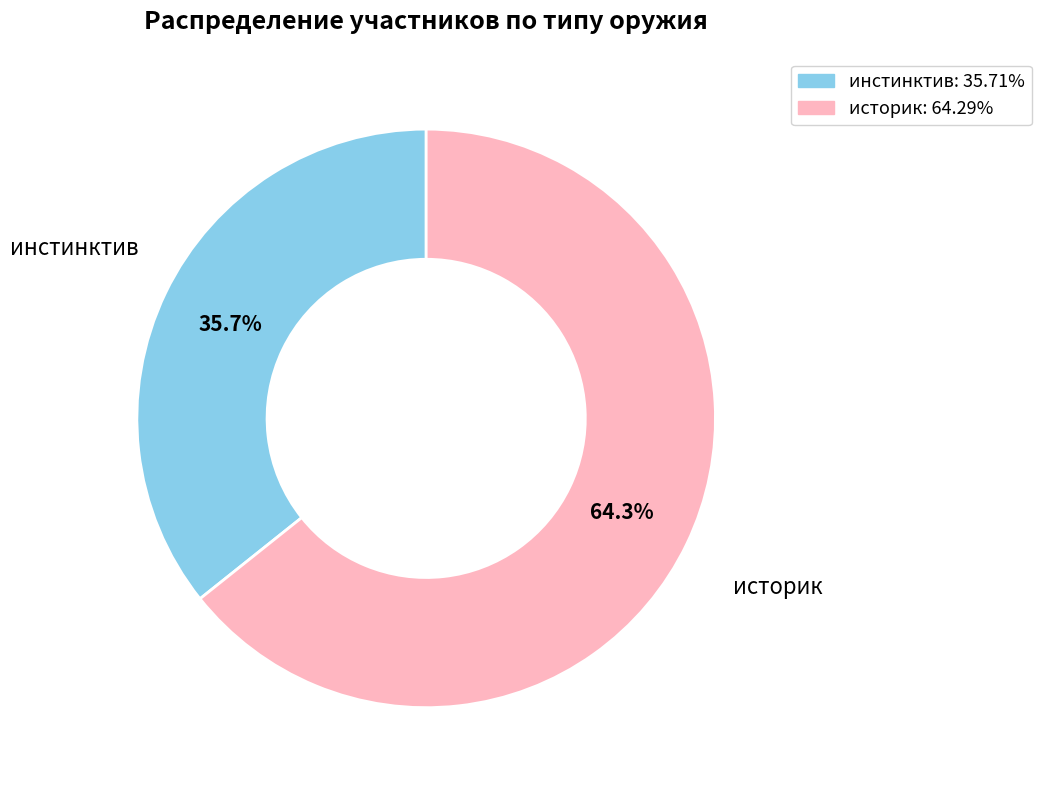

Rank the categories by value from lowest to highest.

инстинктив, историк